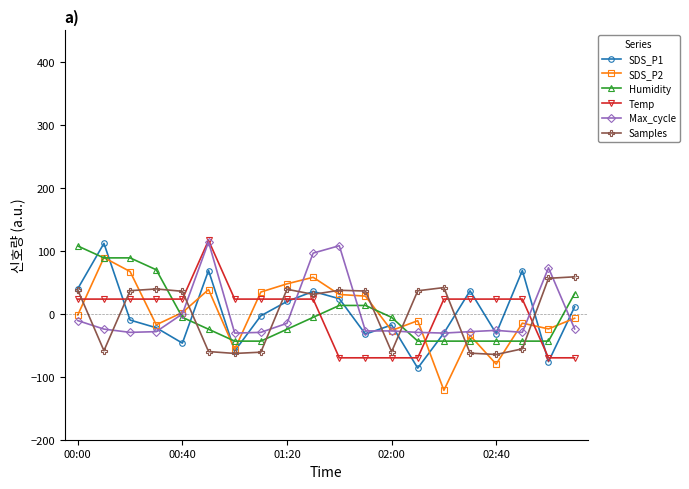

Does the chart display data point markers on the line(s)?

Yes